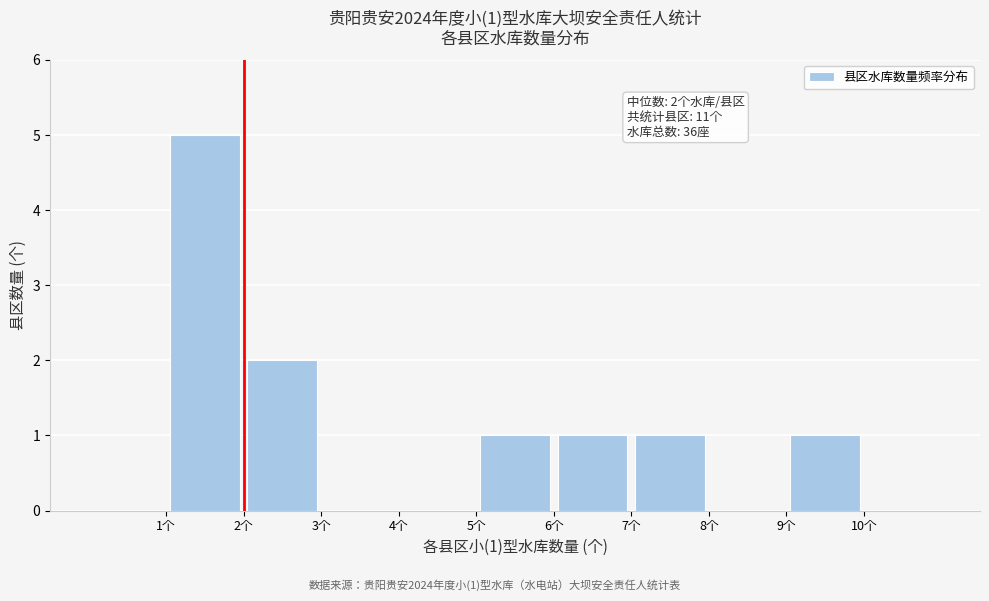

Over which range of the x-axis is the bar tallest?

1 to 2